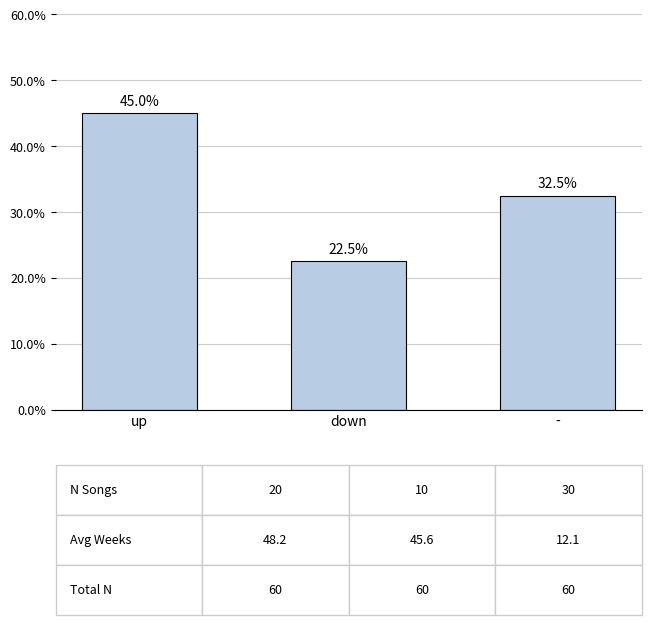

At which label is the value closest to 33?

-